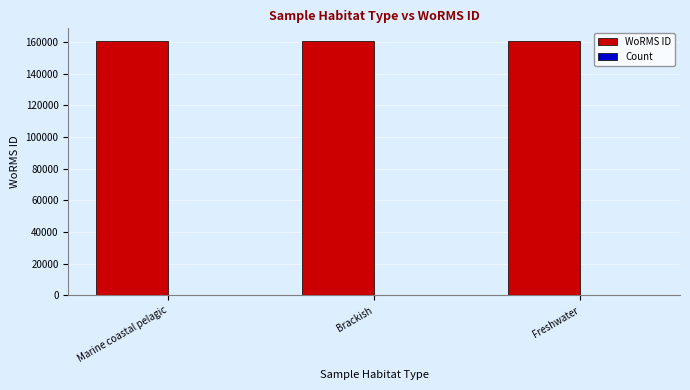

What is the maximum value for WoRMS ID?

160576